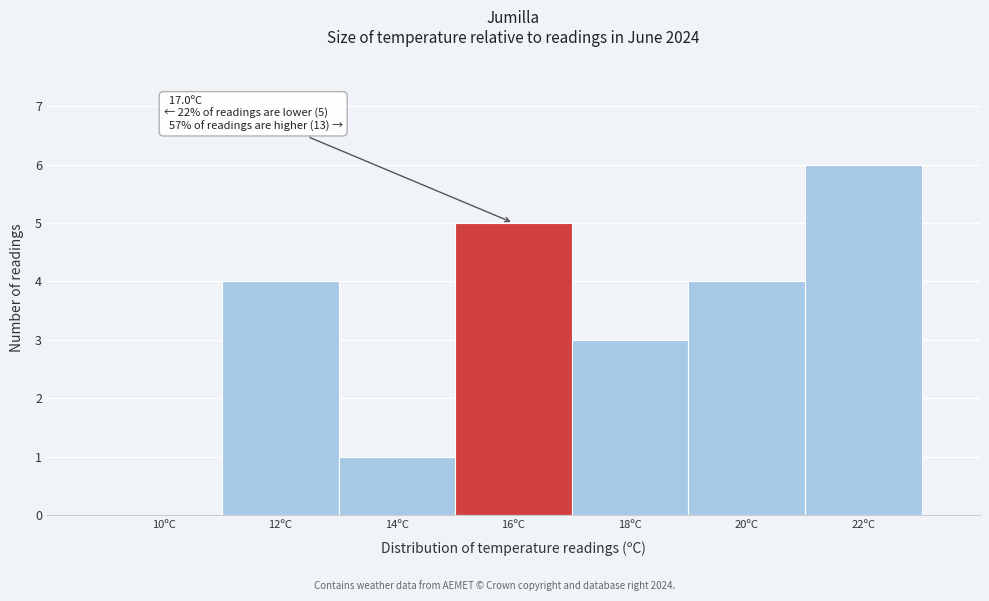

Reading right to left, list all the values displayed in this chart.

22ºC=6	20ºC=4	18ºC=3	16ºC=5	14ºC=1	12ºC=4	10ºC=0